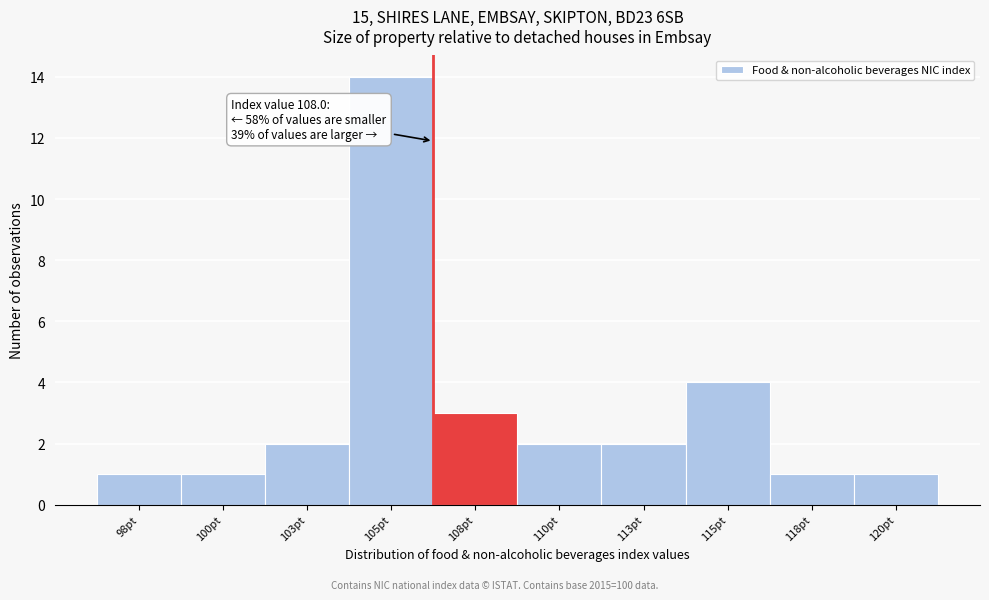

Reading left to right, list all the values displayed in this chart.

1	1	2	14	3	2	2	4	1	1